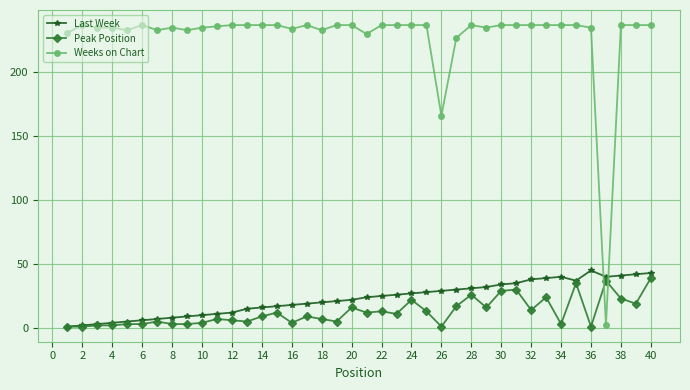

Which series ends up on top after the final intersection of Weeks on Chart and Last Week?

Weeks on Chart